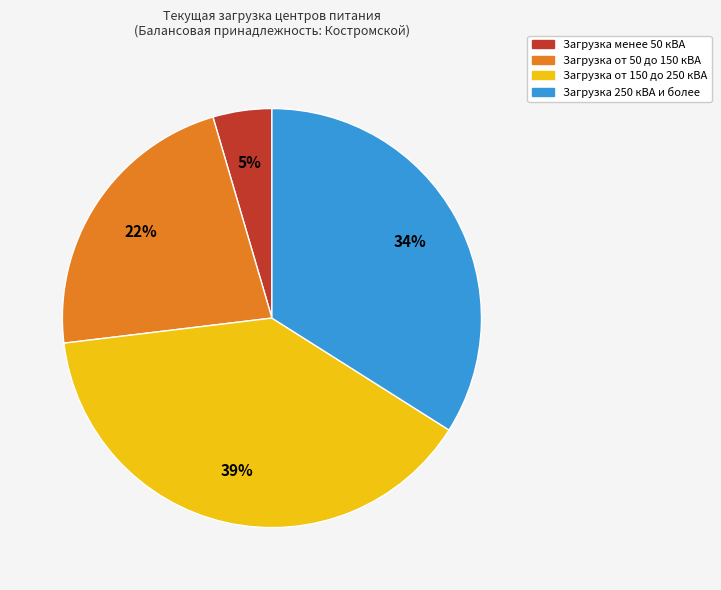

To the nearest percent, what is the average slice percentage?

25%